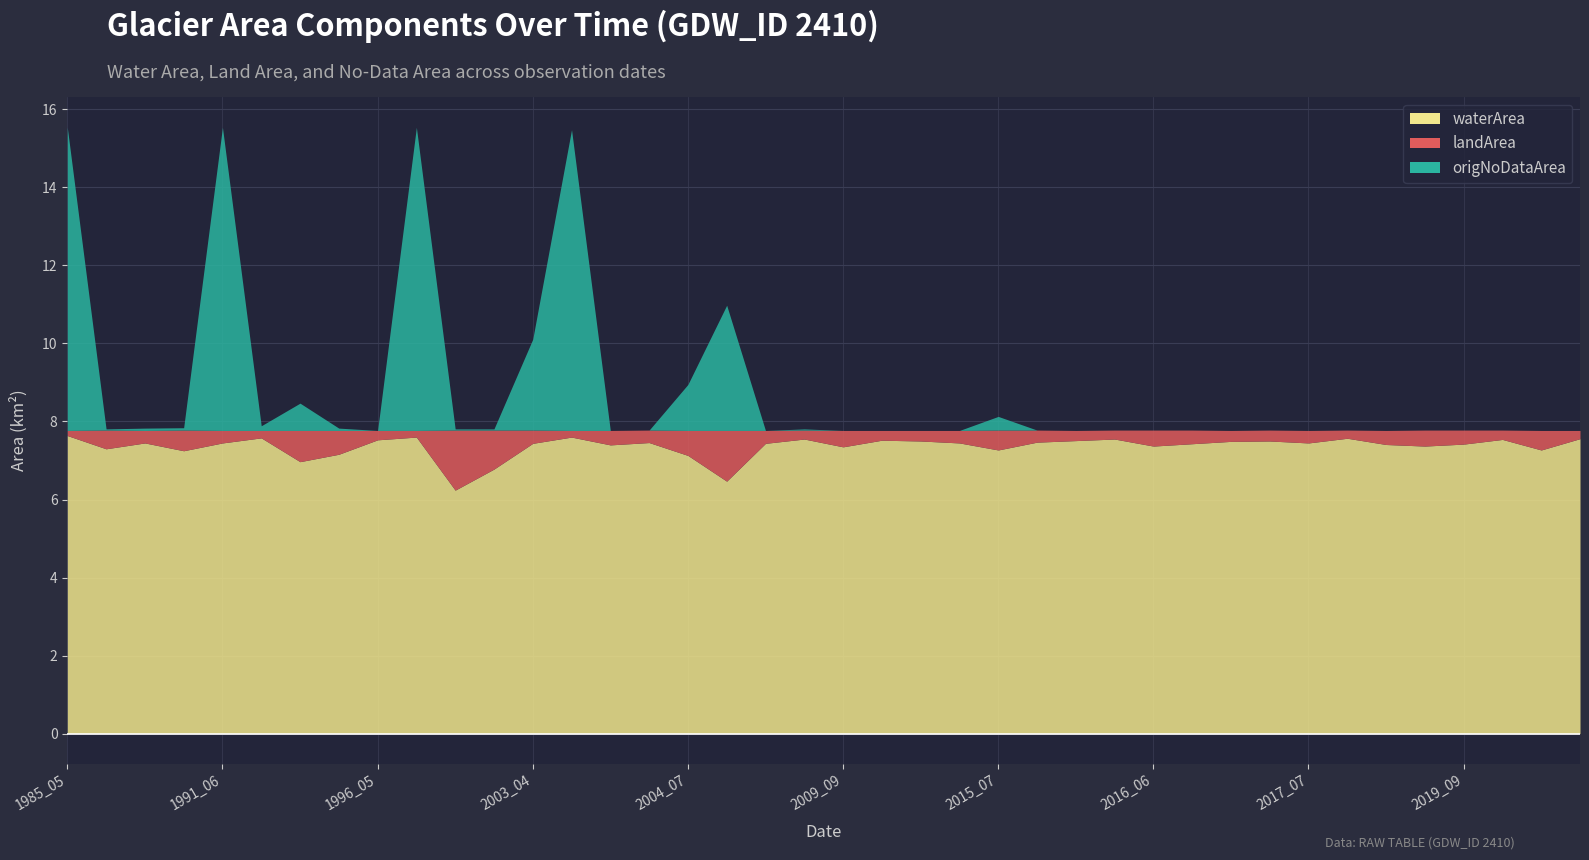

Reading left to right, transcribe all the data shown in this chart.

waterArea: 1985_05=7.6	1987_08=7.3	1989_10=7.5	1991_05=7.2	1991_06=7.5	1993_10=7.6	1995_07=7.0	1995_08=7.2	1996_05=7.5	1999_05=7.6	1999_07=6.2	2001_07=6.8	2003_04=7.4	2003_05=7.6	2003_09=7.4	2003_10=7.5	2004_07=7.1	2007_06=6.5	2007_09=7.4	2009_04=7.5	2009_09=7.3	2010_04=7.5	2013_09=7.5	2014_09=7.5	2015_07=7.3	2015_08=7.5	2015_09=7.5	2016_04=7.5	2016_06=7.4	2016_08=7.4	2016_09=7.5	2016_10=7.5	2017_07=7.5	2018_05=7.6	2019_06=7.4	2019_08=7.4	2019_09=7.4	2020_05=7.5	2020_08=7.3	2021_05=7.6
landArea: 1985_05=0.1	1987_08=0.5	1989_10=0.3	1991_05=0.5	1991_06=0.3	1993_10=0.2	1995_07=0.8	1995_08=0.6	1996_05=0.2	1999_05=0.2	1999_07=1.5	2001_07=1.0	2003_04=0.3	2003_05=0.2	2003_09=0.4	2003_10=0.3	2004_07=0.6	2007_06=1.3	2007_09=0.3	2009_04=0.2	2009_09=0.4	2010_04=0.2	2013_09=0.3	2014_09=0.3	2015_07=0.5	2015_08=0.3	2015_09=0.3	2016_04=0.2	2016_06=0.4	2016_08=0.3	2016_09=0.3	2016_10=0.3	2017_07=0.3	2018_05=0.2	2019_06=0.4	2019_08=0.4	2019_09=0.4	2020_05=0.2	2020_08=0.5	2021_05=0.2
origNoDataArea: 1985_05=7.8	1987_08=0.0	1989_10=0.1	1991_05=0.1	1991_06=7.8	1993_10=0.1	1995_07=0.7	1995_08=0.1	1996_05=0.0	1999_05=7.8	1999_07=0.0	2001_07=0.0	2003_04=2.3	2003_05=7.7	2003_09=0.0	2003_10=0.0	2004_07=1.2	2007_06=3.2	2007_09=0.0	2009_04=0.0	2009_09=0.0	2010_04=0.0	2013_09=0.0	2014_09=0.0	2015_07=0.3	2015_08=0.0	2015_09=0.0	2016_04=0.0	2016_06=0.0	2016_08=0.0	2016_09=0.0	2016_10=0.0	2017_07=0.0	2018_05=0.0	2019_06=0.0	2019_08=0.0	2019_09=0.0	2020_05=0.0	2020_08=0.0	2021_05=0.0